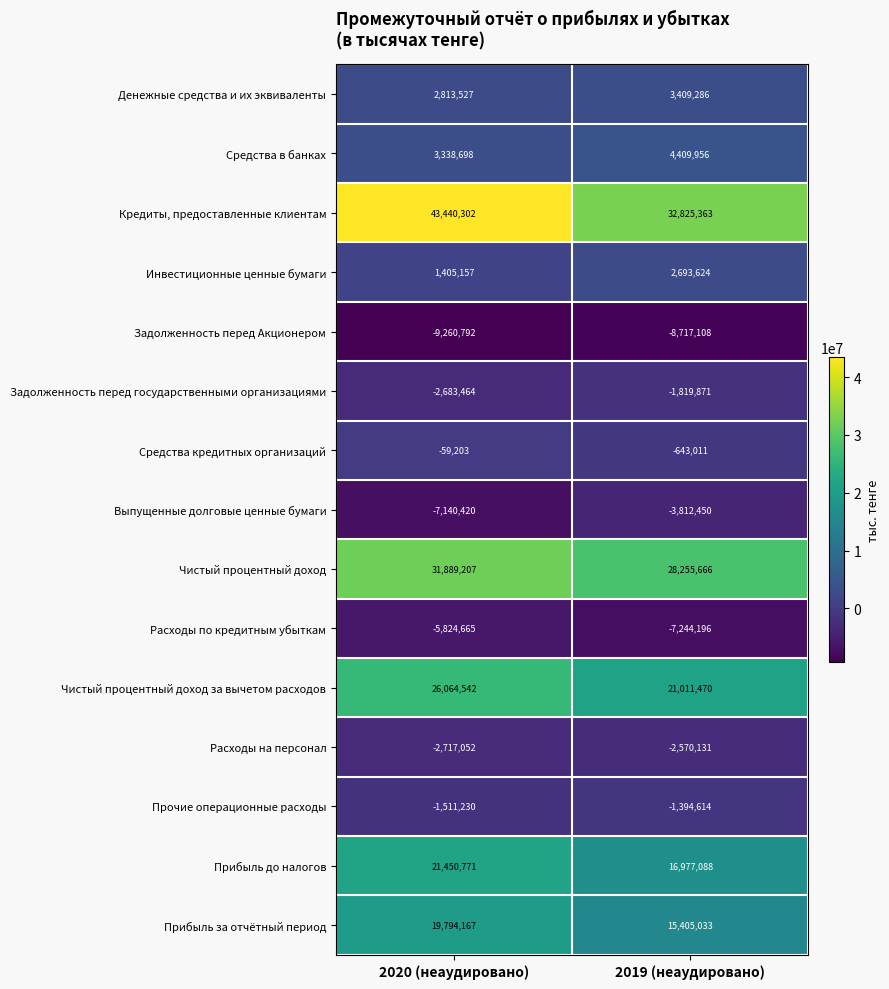

What is the spread (max minus min) of values at 2020 (неаудировано)?

52701094